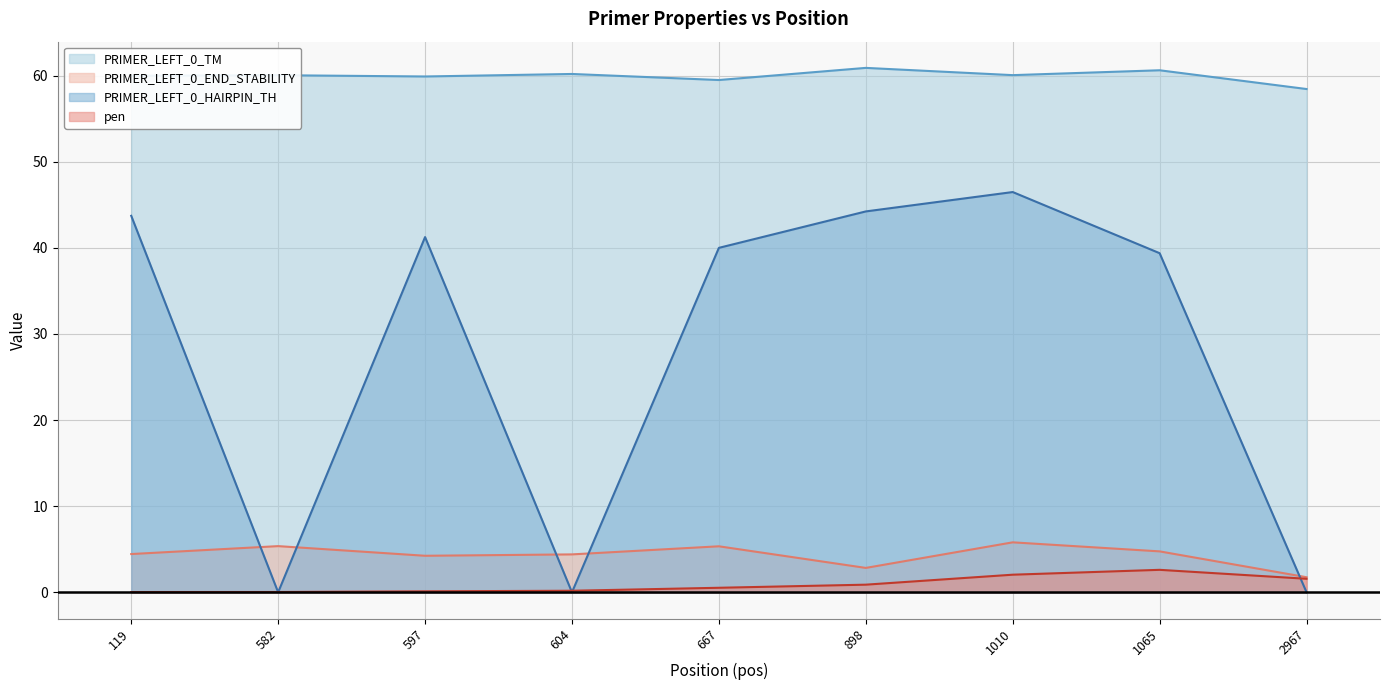

What is the average value of the PRIMER_LEFT_0_HAIRPIN_TH series?

28.3